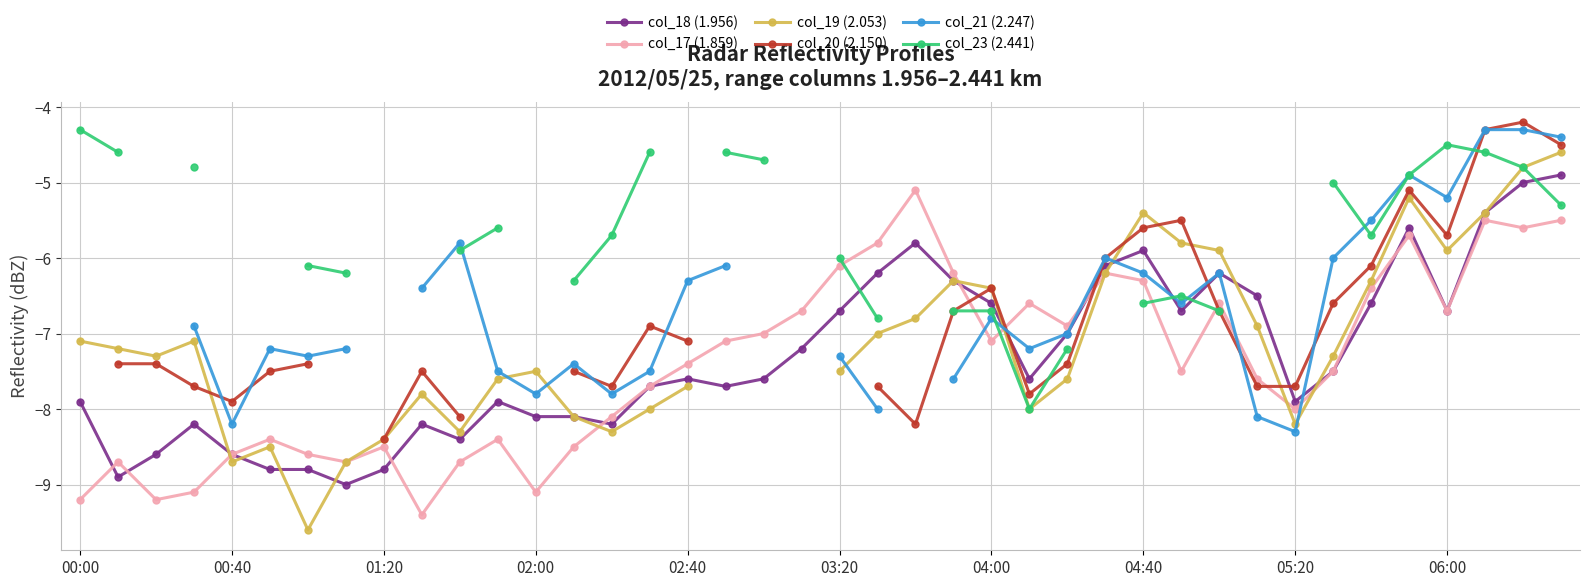

Which series changed the most between 15 and 26?

col_23 (2.441)